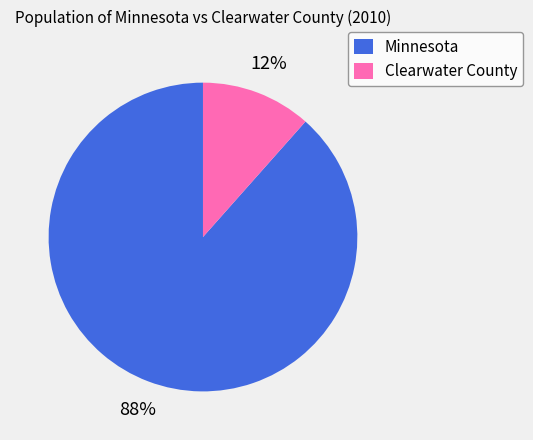

True or false: Minnesota accounts for 88% of the total.

True